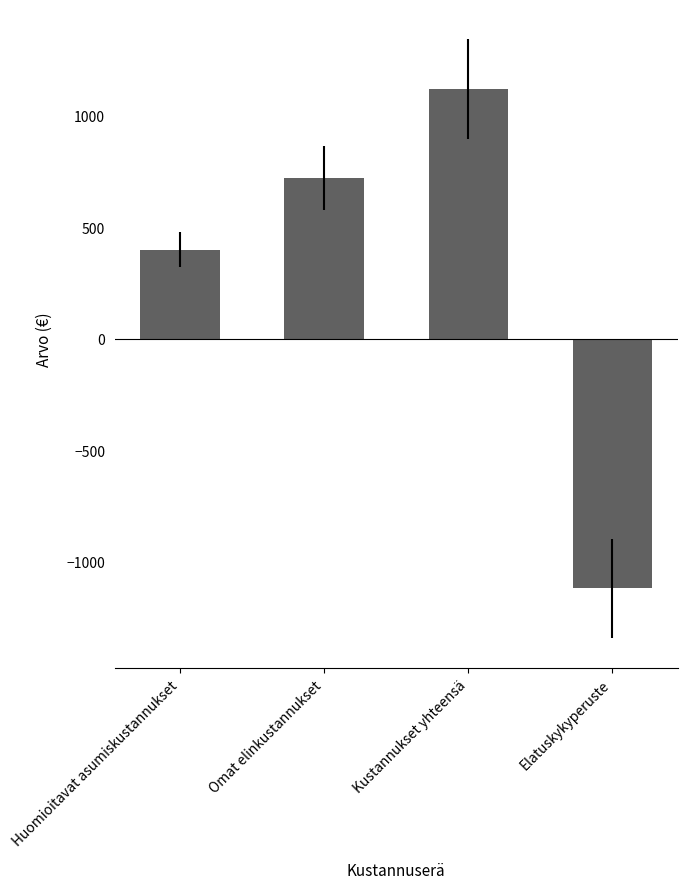

The chart shows a value of 730 at Kustannukset yhteensä. True or false?

False